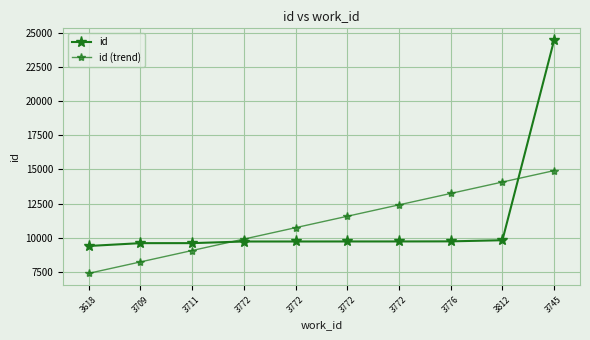

What is the label of the 1st point from the left?

3618